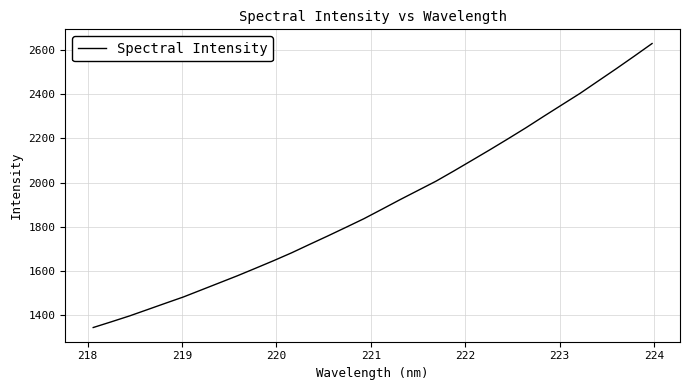

What is the smallest value displayed?

1343.5